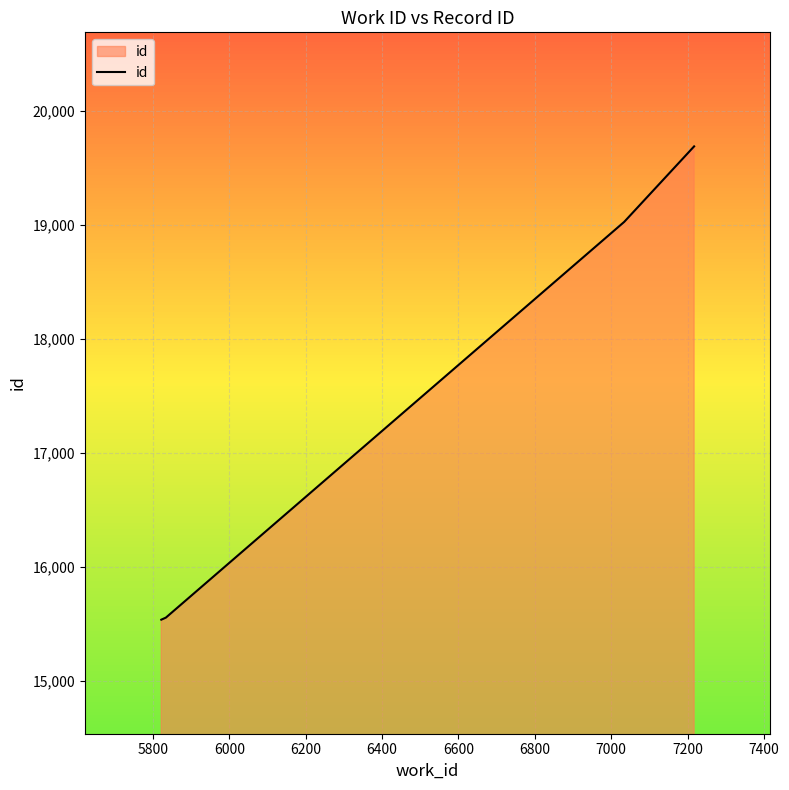

What is the difference between the second highest and minimum values?

3488